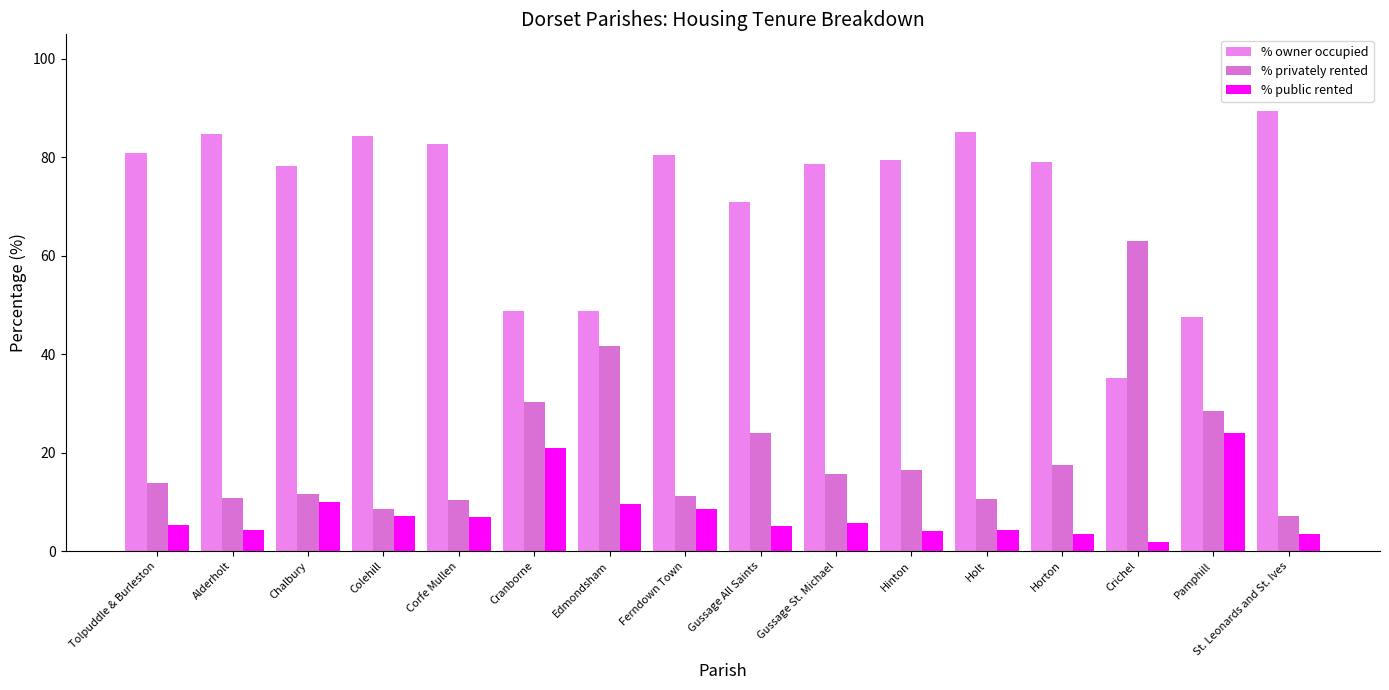

How many categories are shown in the chart?

16